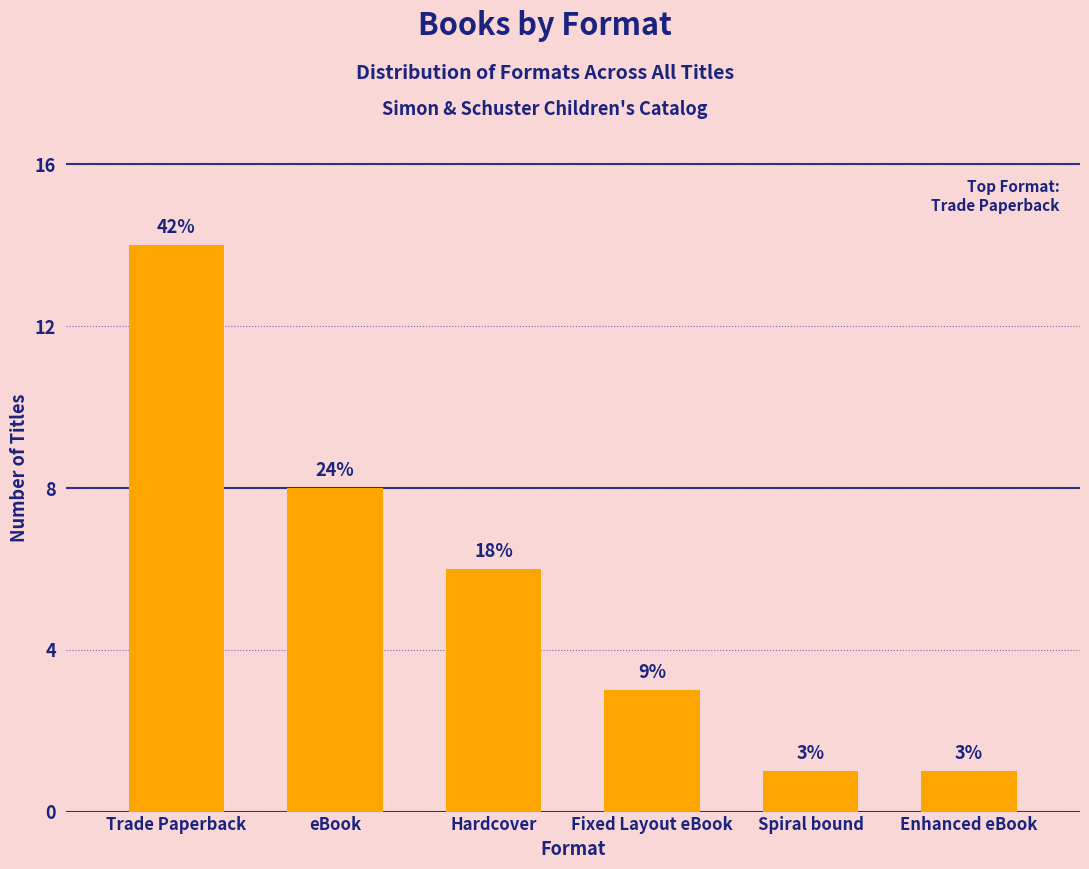

How many bars are there in total?

6